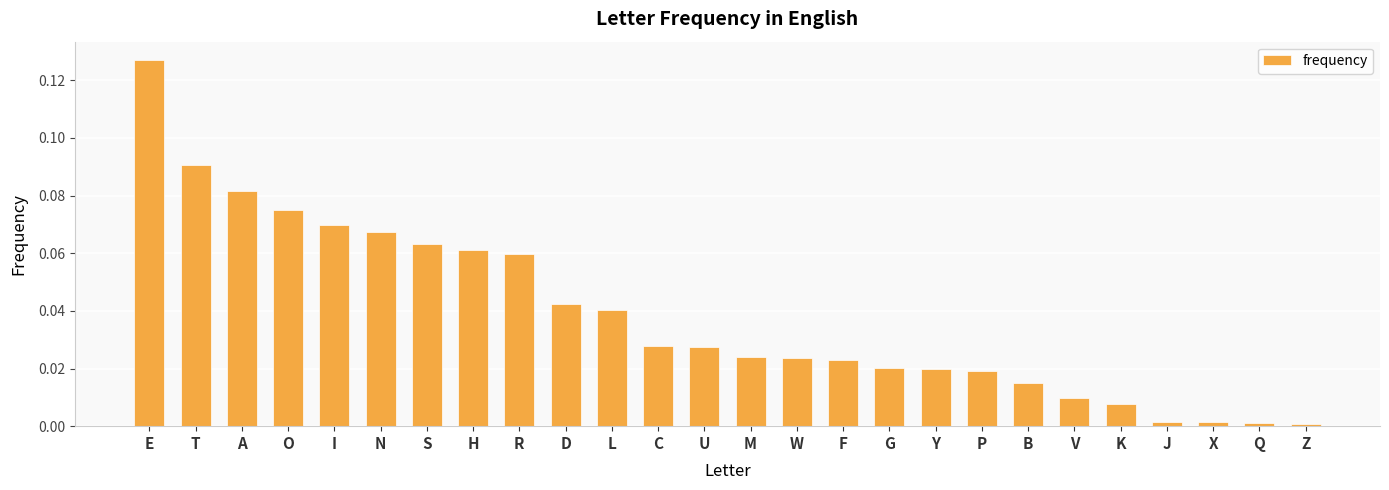

What is the label of the 2nd bar from the left?

T